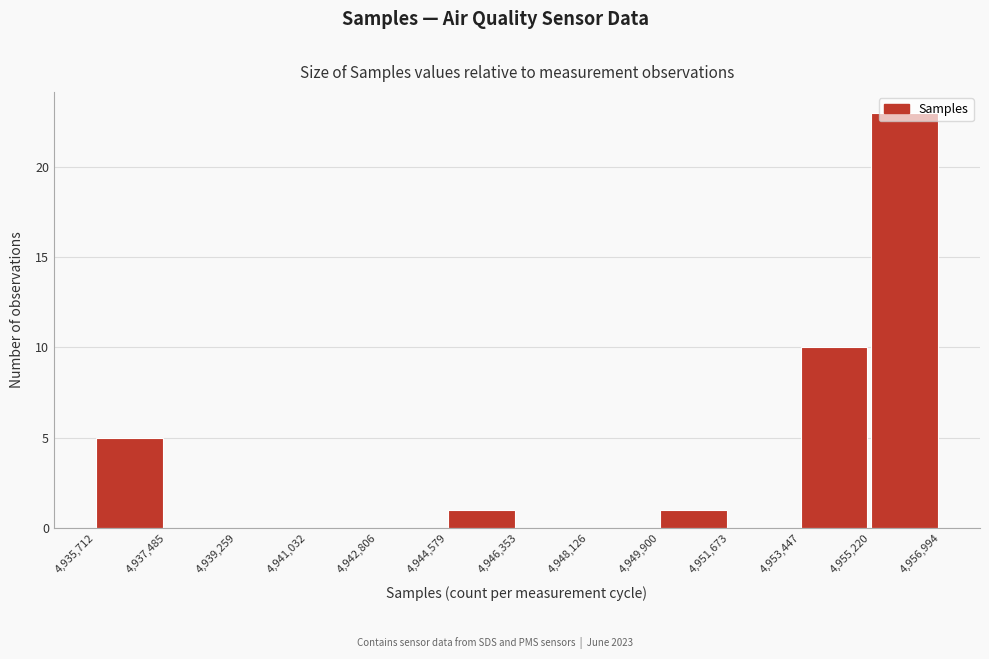

How tall is the bar that spans 4,935,712 to 4,937,485 on the x-axis? The values are not printed on the chart, so give them approximately, as read against the axis.

5